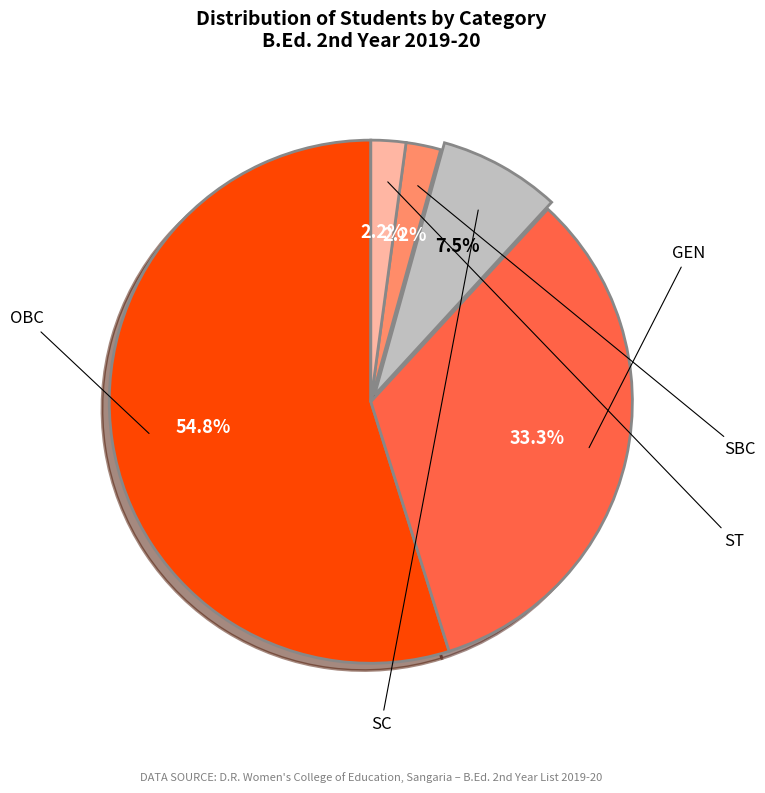

How many segments does this pie chart have?

5